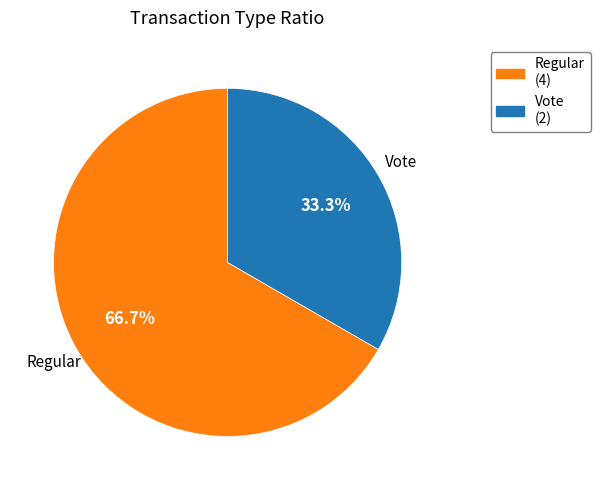

How many segments does this pie chart have?

2